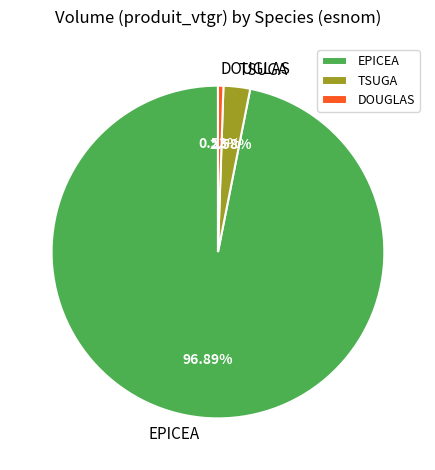

Rank the categories by value from highest to lowest.

EPICEA, TSUGA, DOUGLAS